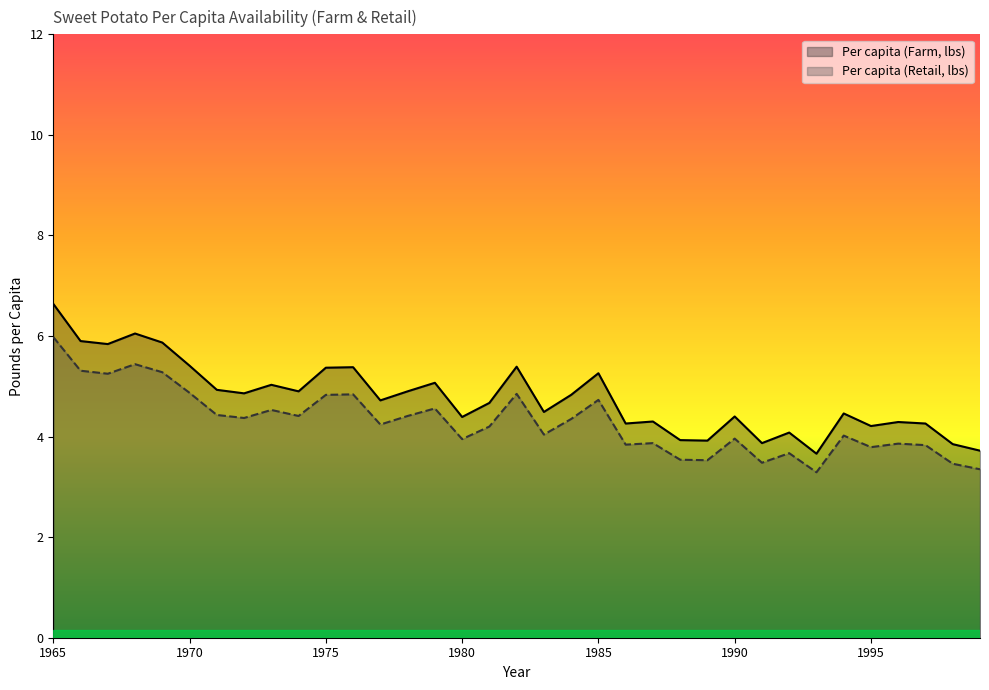

What are all the series names shown in the legend?

Per capita (Farm, lbs), Per capita (Retail, lbs)